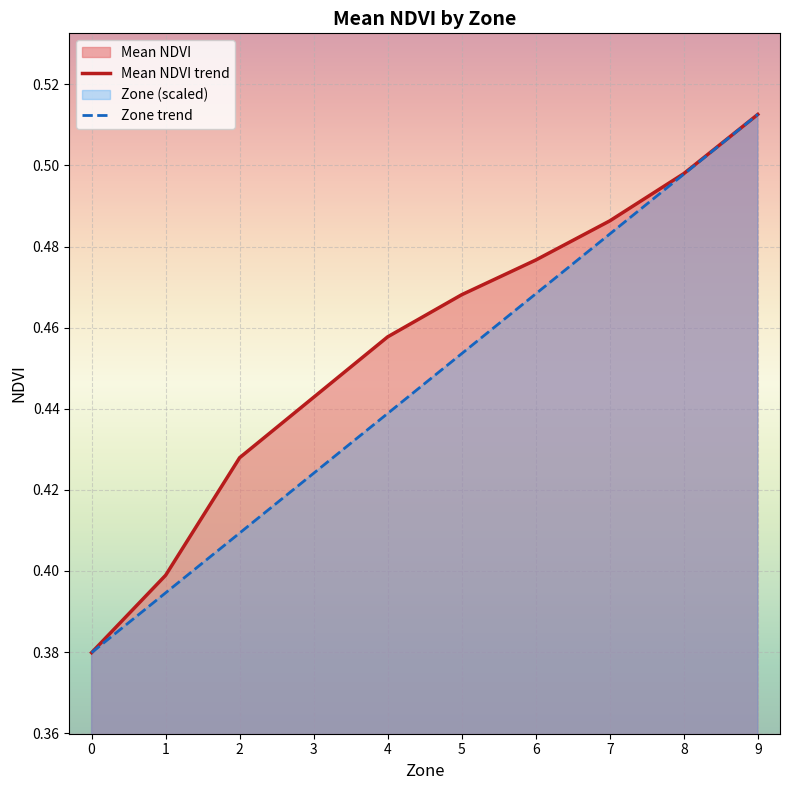

Rank the series by their average value, from lowest to highest.

Zone trend, Mean NDVI trend